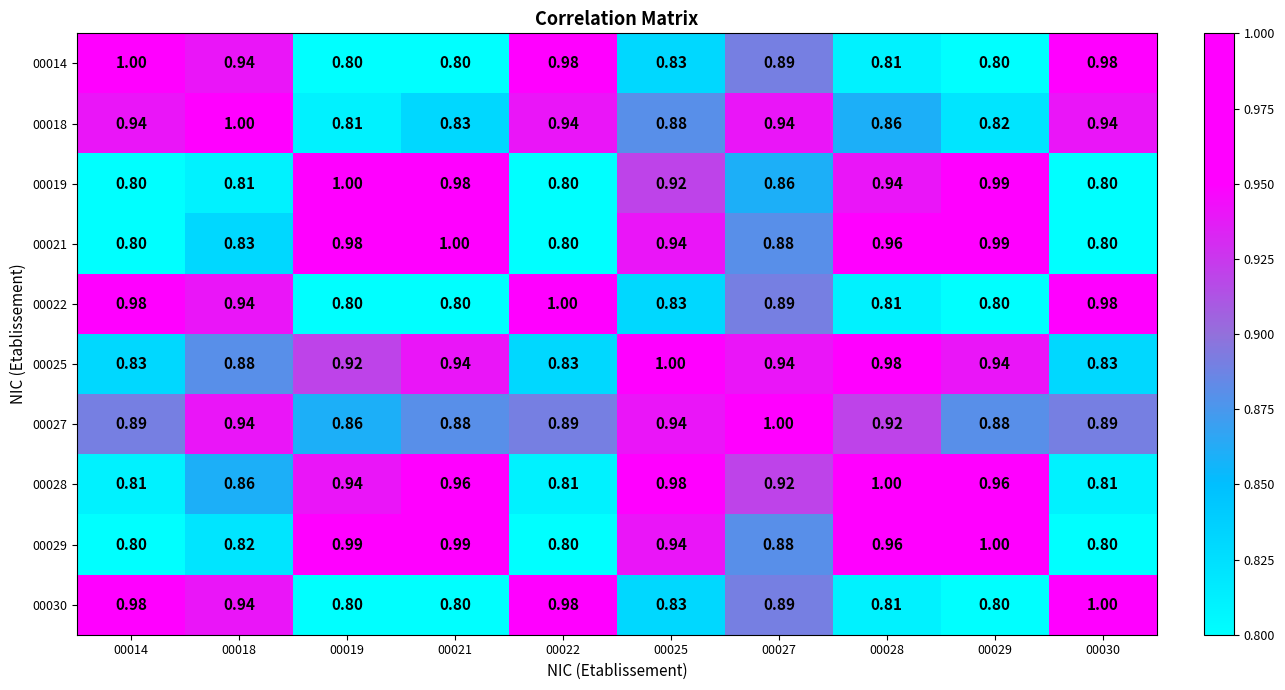

Is the value of 00029 at 00021 greater than the value of 00030 at 00019?

Yes